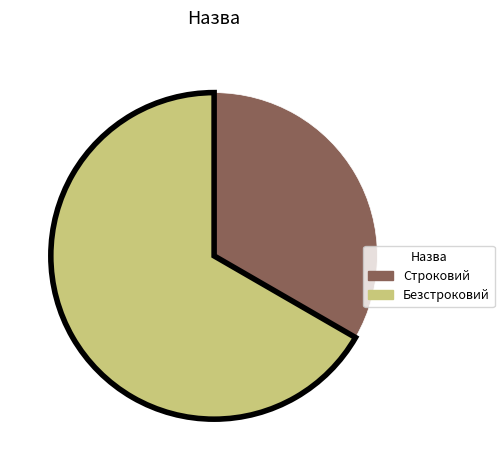

What is the majority slice?

Безстроковий